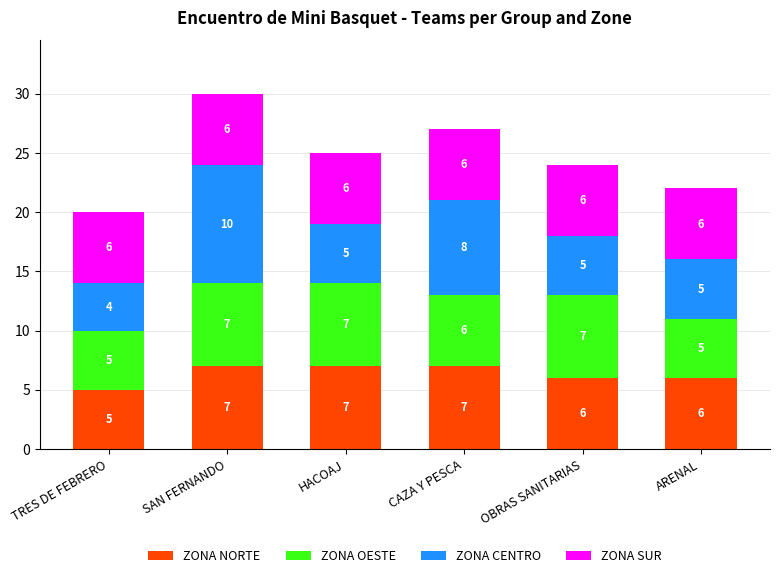

Is it true that ZONA NORTE equals 7 at CAZA Y PESCA?

True